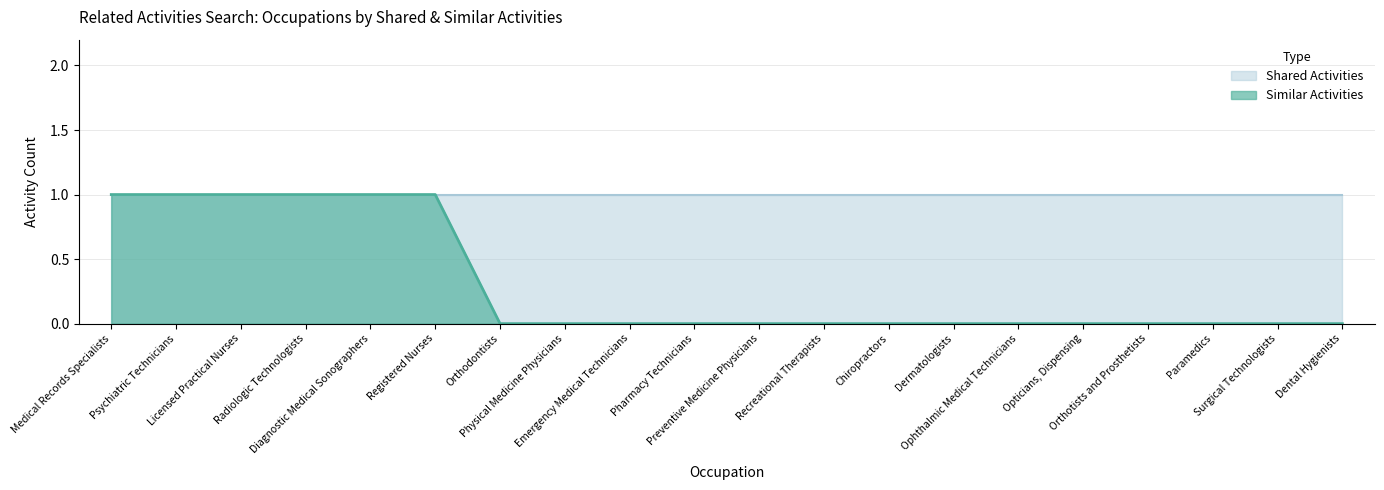

Rank the categories by value from highest to lowest.

Medical Records Specialists, Psychiatric Technicians, Licensed Practical Nurses, Radiologic Technologists, Diagnostic Medical Sonographers, Registered Nurses, Orthodontists, Physical Medicine Physicians, Emergency Medical Technicians, Pharmacy Technicians, Preventive Medicine Physicians, Recreational Therapists, Chiropractors, Dermatologists, Ophthalmic Medical Technicians, Opticians, Dispensing, Orthotists and Prosthetists, Paramedics, Surgical Technologists, Dental Hygienists